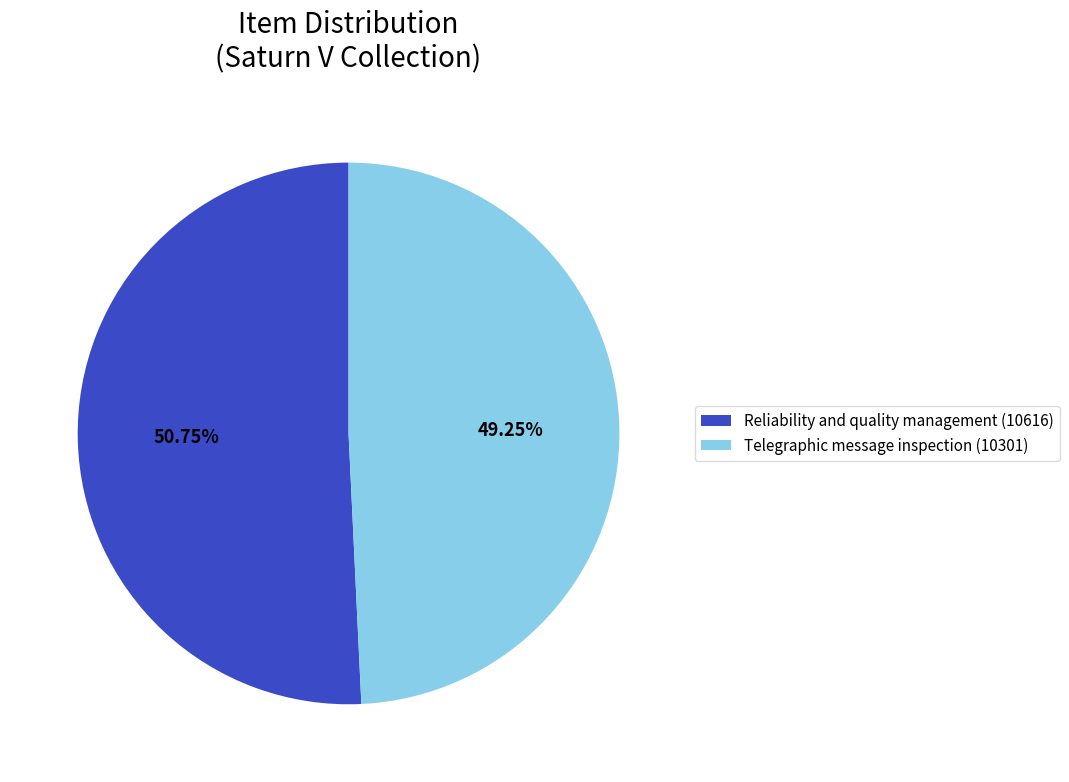

Do Reliability and quality management (10616) and Telegraphic message inspection (10301) together represent more than half of the pie?

Yes